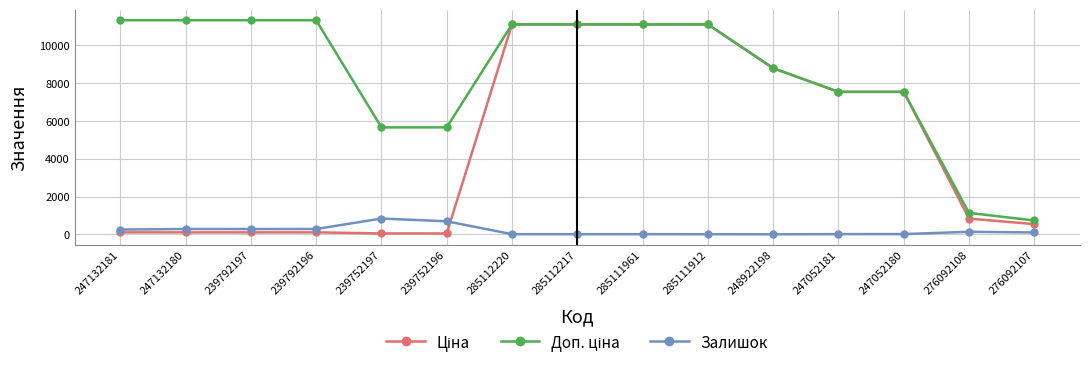

At how many categories does at least one series exceed 3202?

13